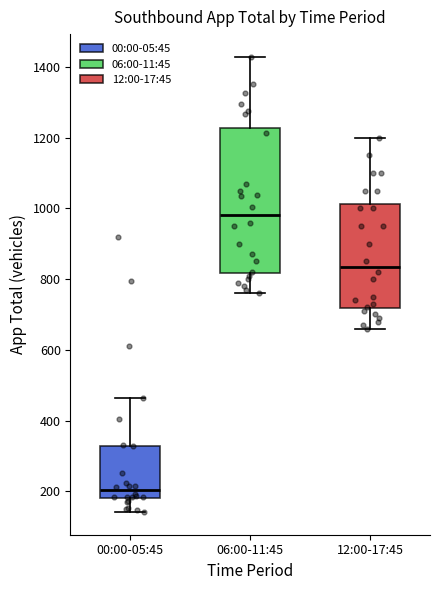

Where is the upper edge of the box for 00:00-05:45 on the y-axis? The values are not printed on the chart, so give them approximately, as read against the axis.

320